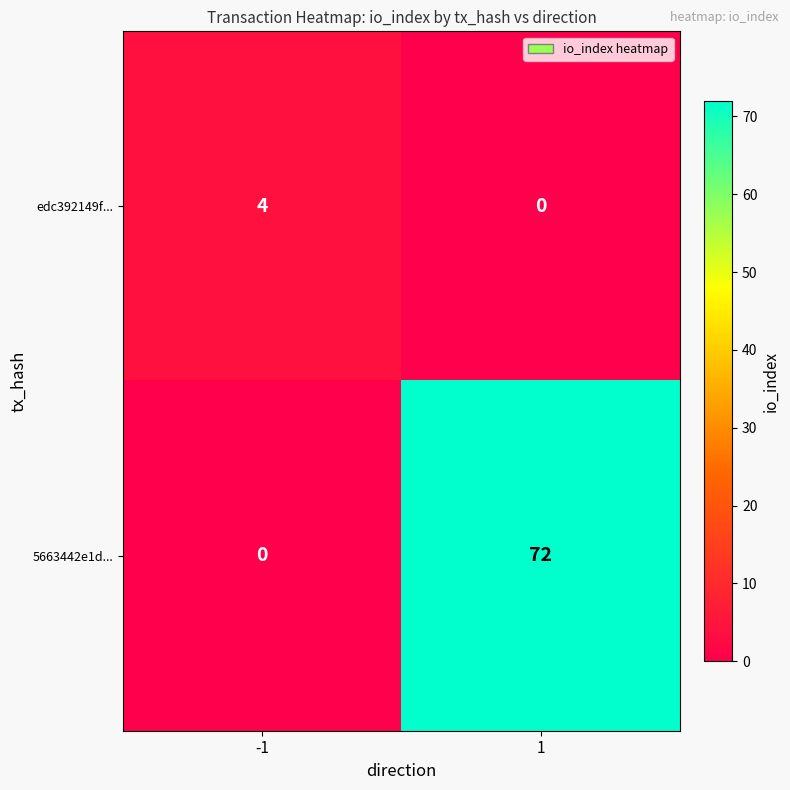

Which series changed the most between -1 and 1?

5663442e1d...